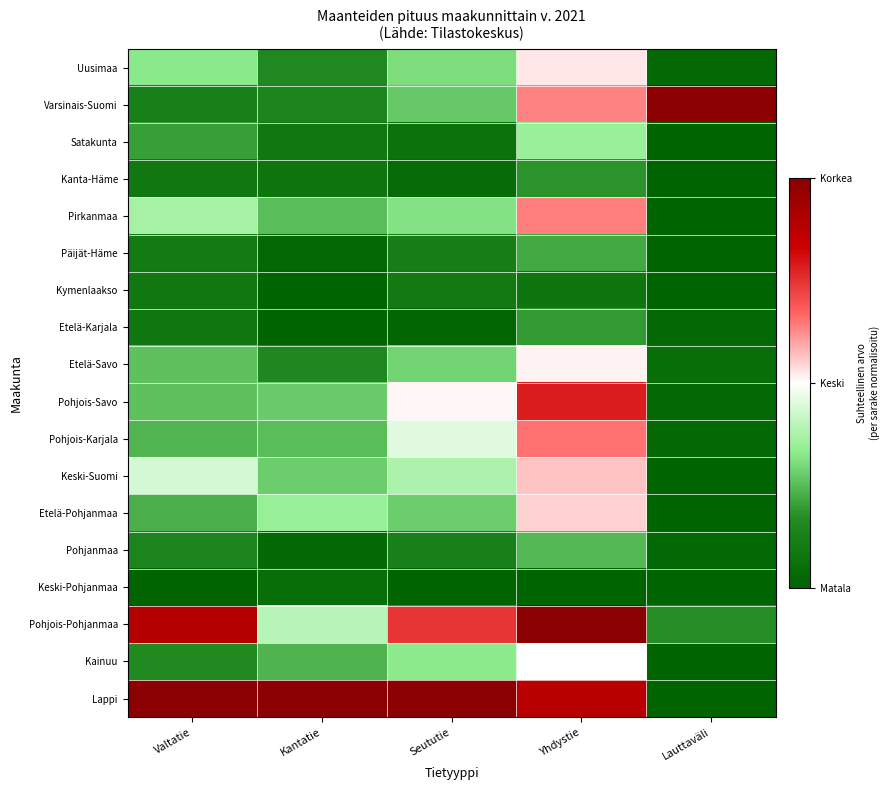

Reading right to left, transcribe all the data shown in this chart.

Uusimaa: Lauttaväli=0.0	Yhdystie=0.5	Seututie=0.3	Kantatie=0.2	Valtatie=0.3
Varsinais-Suomi: Lauttaväli=1.0	Yhdystie=0.6	Seututie=0.3	Kantatie=0.1	Valtatie=0.1
Satakunta: Lauttaväli=0.0	Yhdystie=0.4	Seututie=0.1	Kantatie=0.1	Valtatie=0.2
Kanta-Häme: Lauttaväli=0.0	Yhdystie=0.2	Seututie=0.0	Kantatie=0.1	Valtatie=0.1
Pirkanmaa: Lauttaväli=0.0	Yhdystie=0.6	Seututie=0.3	Kantatie=0.3	Valtatie=0.4
Päijät-Häme: Lauttaväli=0.0	Yhdystie=0.2	Seututie=0.1	Kantatie=0.0	Valtatie=0.1
Kymenlaakso: Lauttaväli=0.0	Yhdystie=0.1	Seututie=0.1	Kantatie=0.0	Valtatie=0.1
Etelä-Karjala: Lauttaväli=0.0	Yhdystie=0.2	Seututie=0.0	Kantatie=0.0	Valtatie=0.1
Etelä-Savo: Lauttaväli=0.0	Yhdystie=0.5	Seututie=0.3	Kantatie=0.2	Valtatie=0.3
Pohjois-Savo: Lauttaväli=0.0	Yhdystie=0.8	Seututie=0.5	Kantatie=0.3	Valtatie=0.3
Pohjois-Karjala: Lauttaväli=0.0	Yhdystie=0.7	Seututie=0.5	Kantatie=0.3	Valtatie=0.2
Keski-Suomi: Lauttaväli=0.0	Yhdystie=0.6	Seututie=0.4	Kantatie=0.3	Valtatie=0.4
Etelä-Pohjanmaa: Lauttaväli=0.0	Yhdystie=0.5	Seututie=0.3	Kantatie=0.3	Valtatie=0.2
Pohjanmaa: Lauttaväli=0.0	Yhdystie=0.2	Seututie=0.1	Kantatie=0.0	Valtatie=0.1
Keski-Pohjanmaa: Lauttaväli=0.0	Yhdystie=0.0	Seututie=0.0	Kantatie=0.0	Valtatie=0.0
Pohjois-Pohjanmaa: Lauttaväli=0.2	Yhdystie=1.0	Seututie=0.7	Kantatie=0.4	Valtatie=0.9
Kainuu: Lauttaväli=0.0	Yhdystie=0.5	Seututie=0.3	Kantatie=0.2	Valtatie=0.2
Lappi: Lauttaväli=0.0	Yhdystie=0.9	Seututie=1.0	Kantatie=1.0	Valtatie=1.0